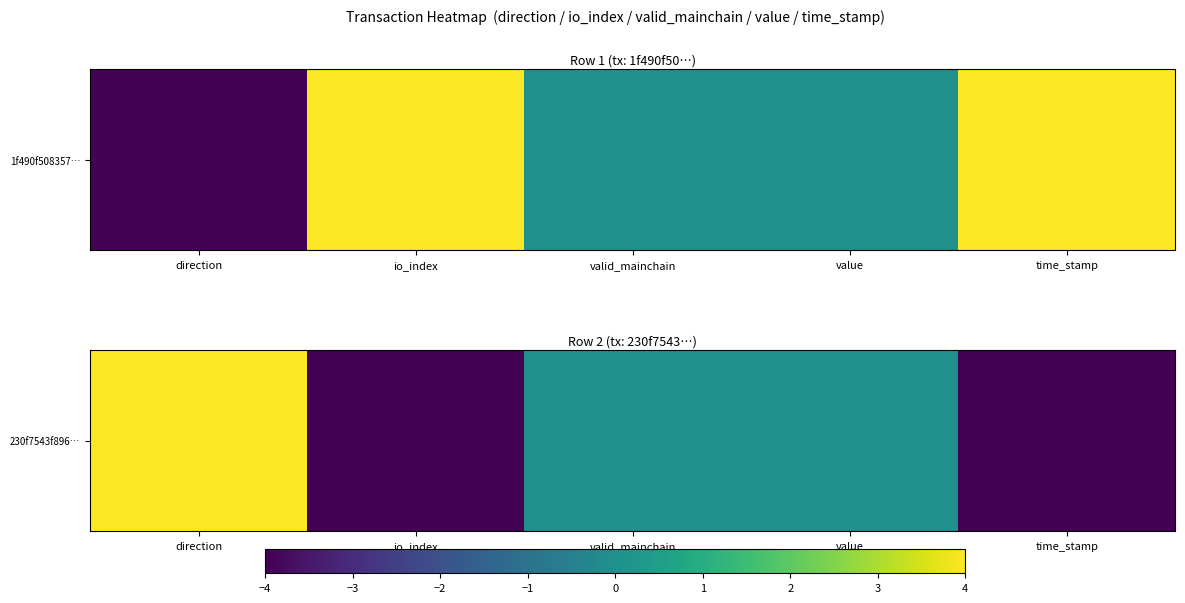

What is the smallest value displayed?

-4